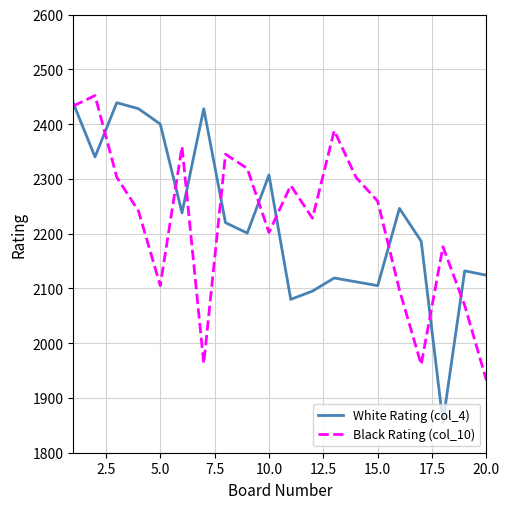

What is the minimum value shown in the chart?

1856